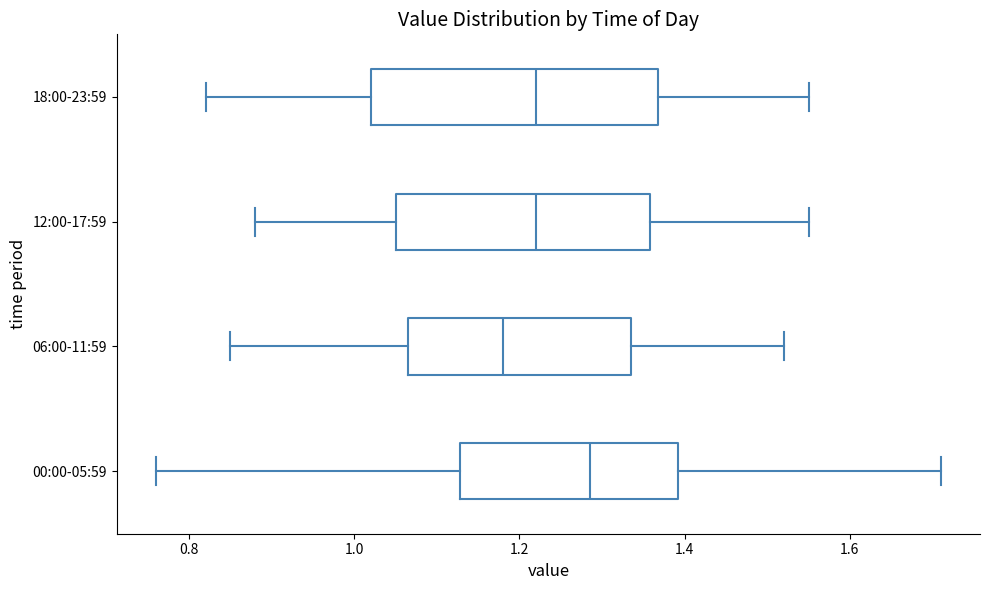

Which box's median line is the furthest to the right?

00:00-05:59